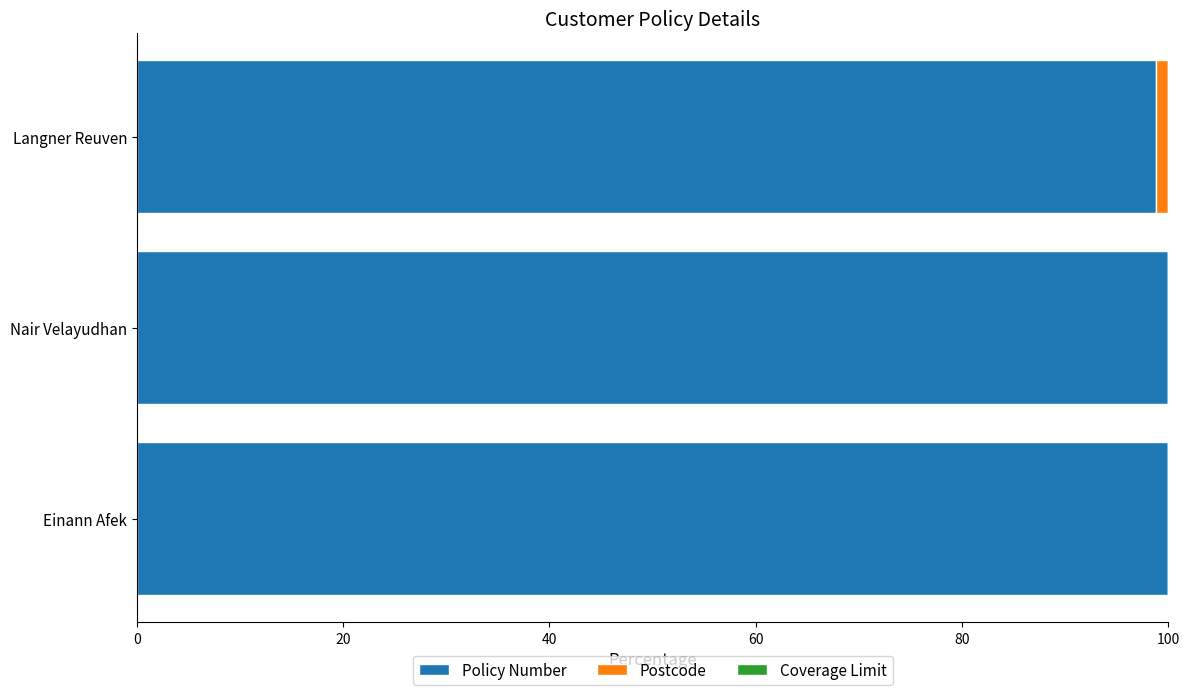

The Policy Number series shows 98.8 at Langner Reuven. True or false?

True